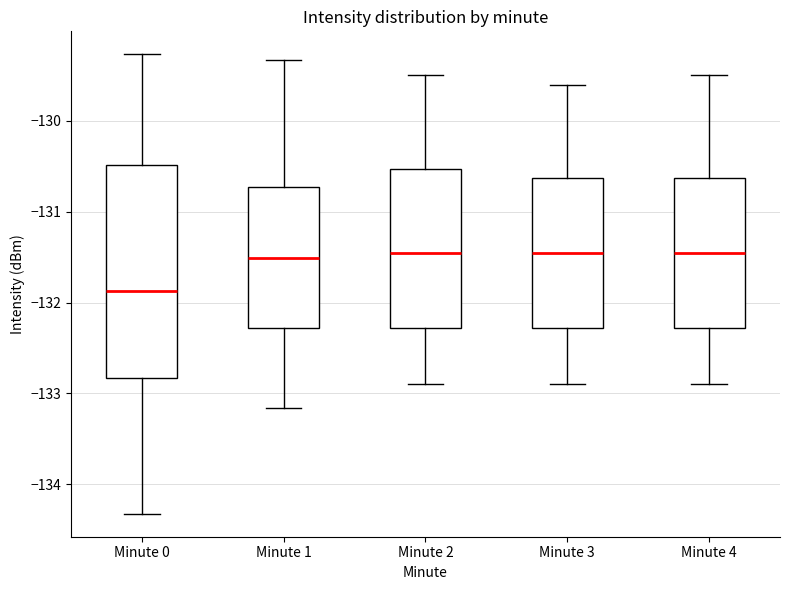

Reading left to right, read every box against the y-axis: the position of its median line, the range the box covers, and the ends of its whiskers. The values are not printed on the chart, so give them approximately, as read against the axis.

Minute 0: median -131.9, box -132.8 to -130.5, whiskers -134.3 to -129.3
Minute 1: median -131.5, box -132.3 to -130.7, whiskers -133.2 to -129.3
Minute 2: median -131.4, box -132.3 to -130.5, whiskers -132.9 to -129.5
Minute 3: median -131.4, box -132.3 to -130.6, whiskers -132.9 to -129.6
Minute 4: median -131.4, box -132.3 to -130.6, whiskers -132.9 to -129.5